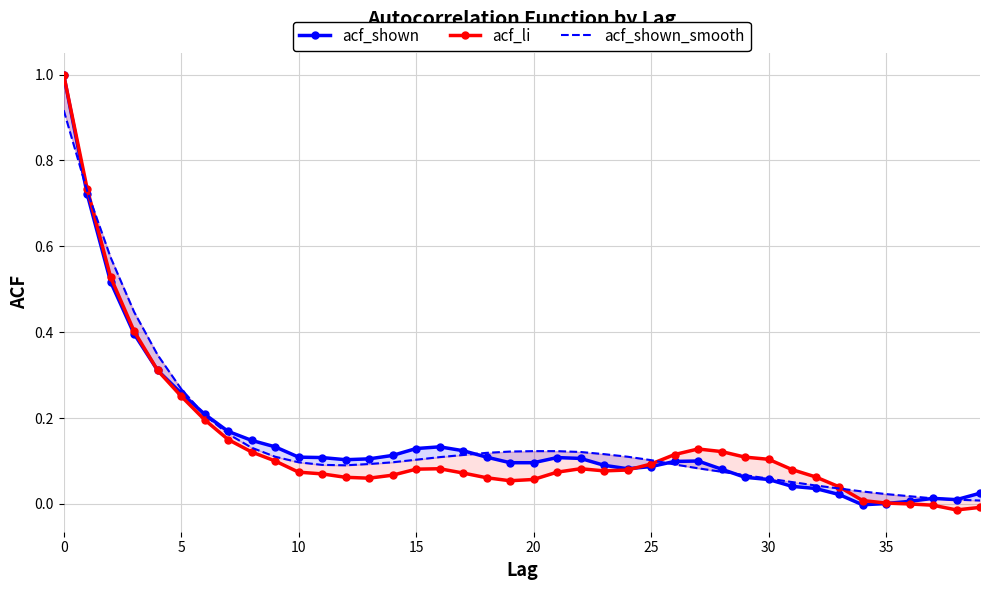

How many negative values does the acf_shown series have?

1